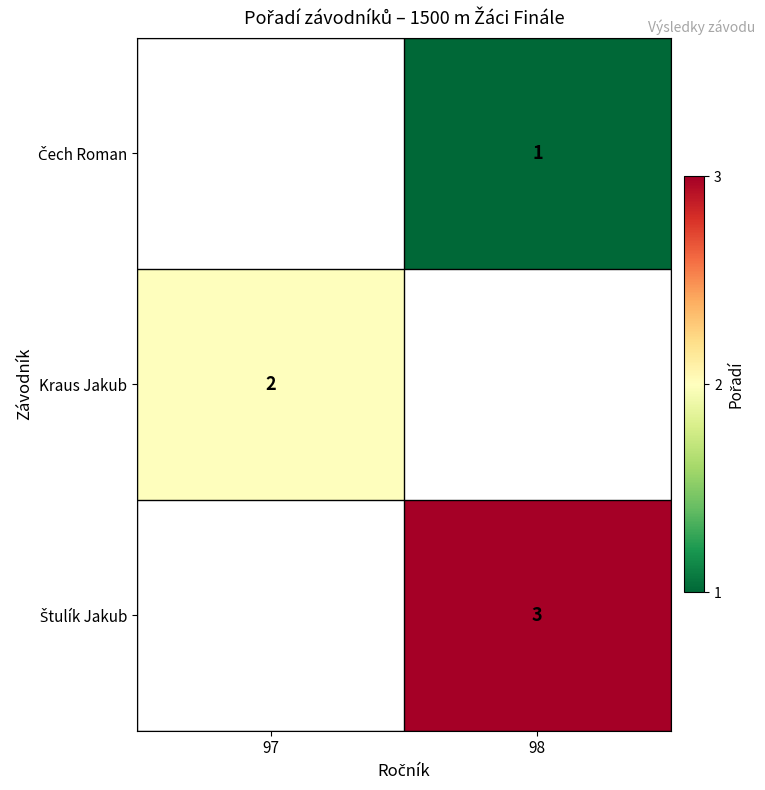

True or false: Kraus Jakub has a value of 0 at 97.

False